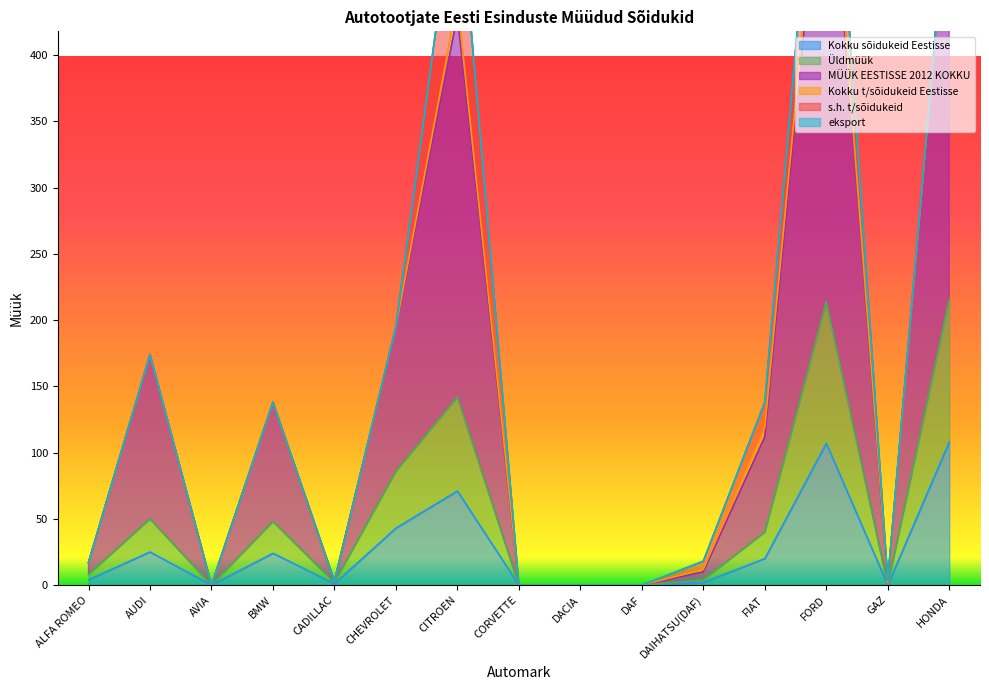

What is the approximate value of Kokku sõidukeid Eestisse at FIAT?

20